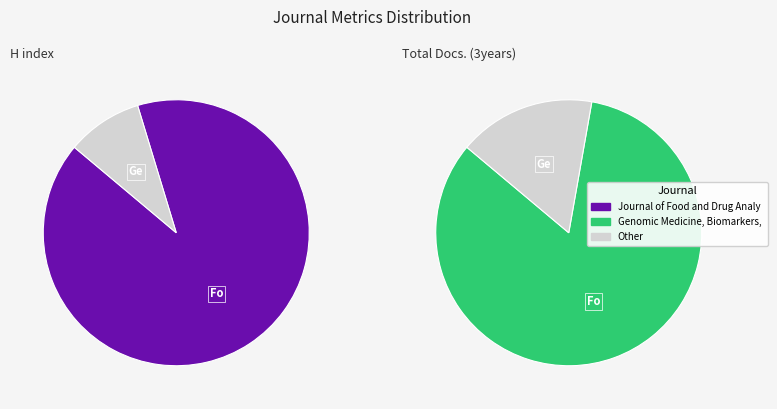

What is the largest slice in the pie chart?

Journal of Food and Drug Analysis